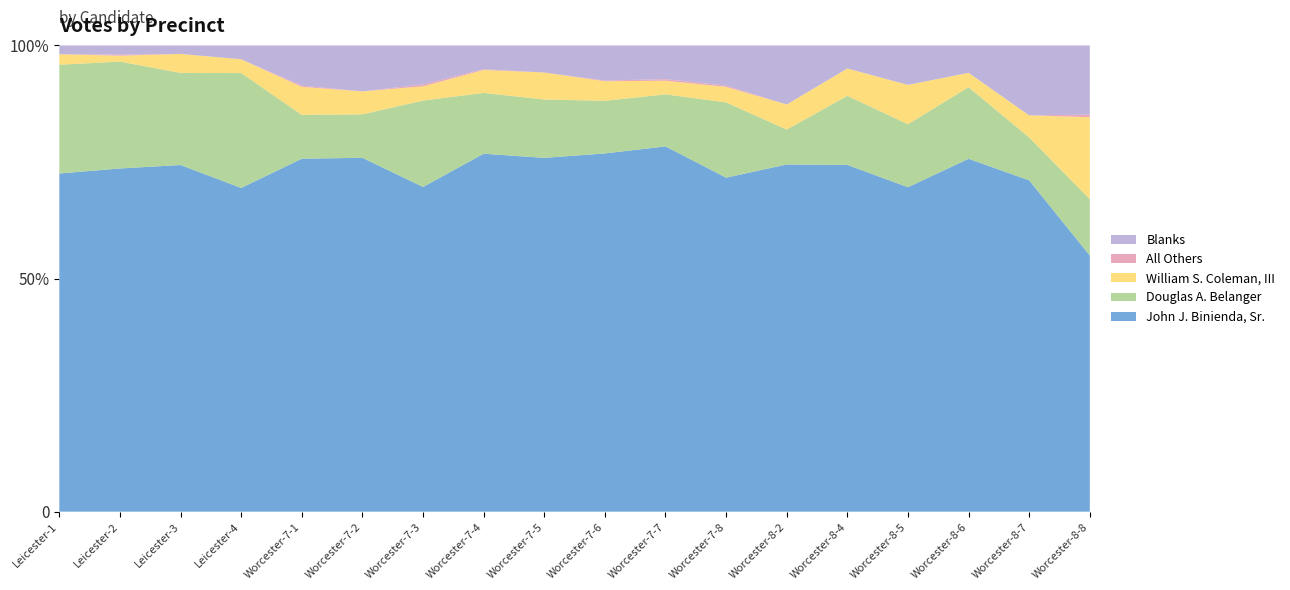

Reading left to right, what are all the values shown in this chart?

John J. Binienda, Sr.: 737	639	493	634	290	293	342	483	406	531	456	839	318	241	206	271	479	100
Douglas A. Belanger: 237	199	131	225	36	36	91	82	67	78	65	189	32	48	40	55	62	22
William S. Coleman, III: 23	11	27	27	23	19	15	31	31	29	17	39	23	19	25	11	32	32
All Others: 0	2	0	0	1	0	2	1	0	1	2	3	0	0	0	0	0	1
Blanks: 19	17	12	27	33	38	41	32	31	52	42	101	54	16	25	21	101	27